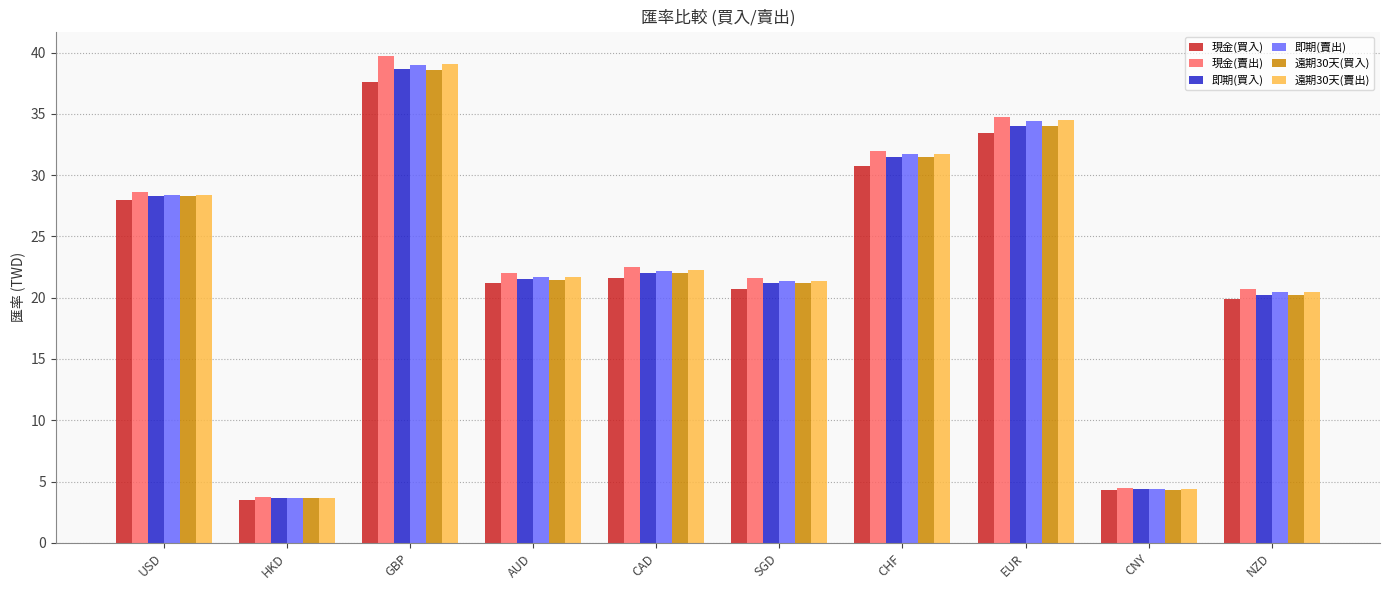

Reading left to right, list all the values displayed in this chart.

現金(買入): 28.0	3.5	37.6	21.2	21.6	20.7	30.8	33.4	4.3	19.9
現金(賣出): 28.6	3.7	39.7	22.0	22.5	21.6	32.0	34.8	4.4	20.7
即期(買入): 28.3	3.6	38.6	21.5	22.0	21.2	31.5	34.0	4.4	20.2
即期(賣出): 28.4	3.7	39.0	21.7	22.2	21.4	31.7	34.4	4.4	20.4
遠期30天(買入): 28.3	3.6	38.6	21.5	22.0	21.2	31.5	34.0	4.3	20.2
遠期30天(賣出): 28.4	3.7	39.0	21.7	22.2	21.4	31.8	34.5	4.4	20.4